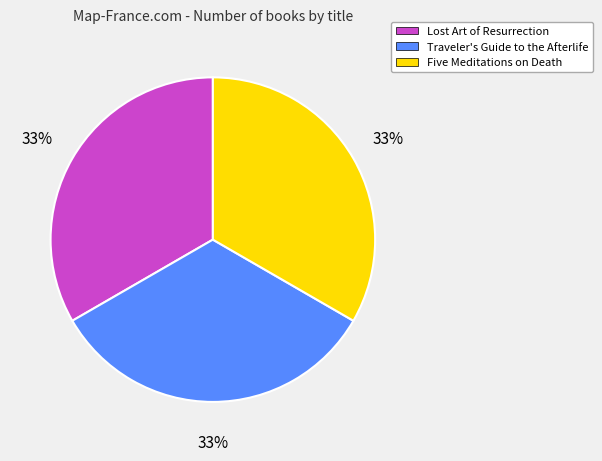

To the nearest percent, what percentage of the pie is Lost Art of Resurrection?

33%